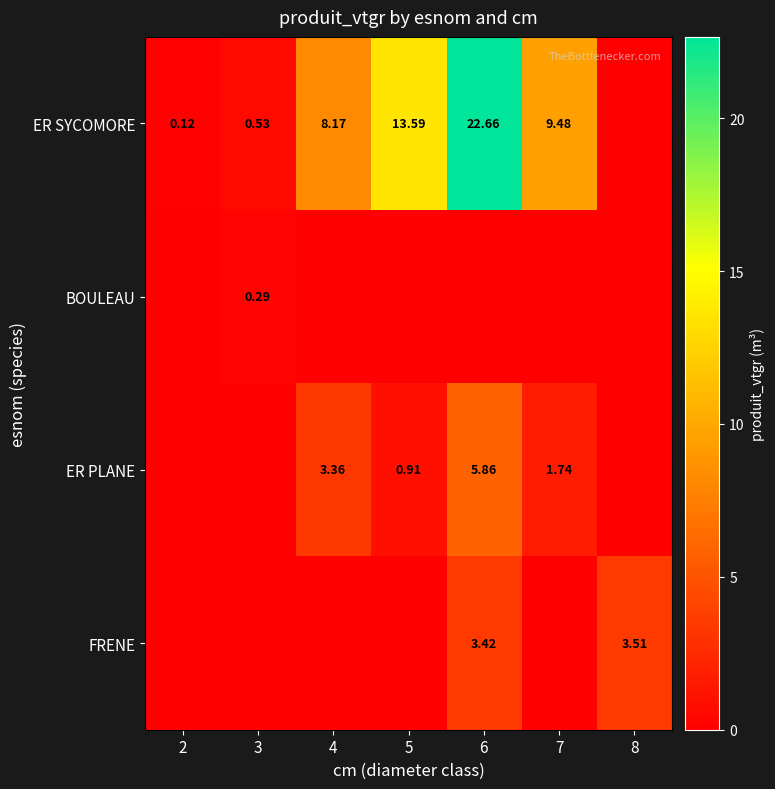

What is the total value across all series at 8?

3.5